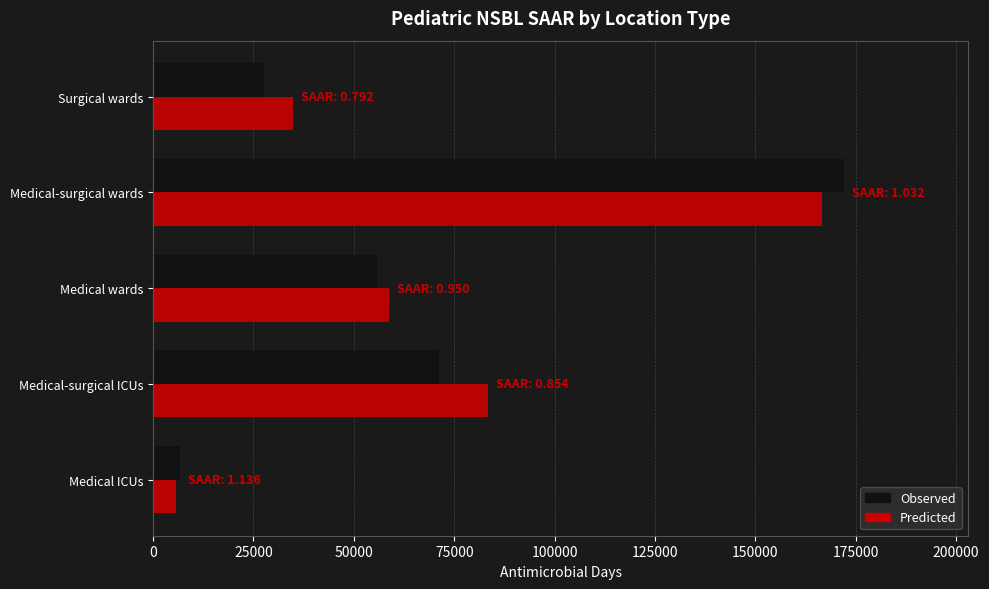

What is the highest value of the Predicted series?

166603.3